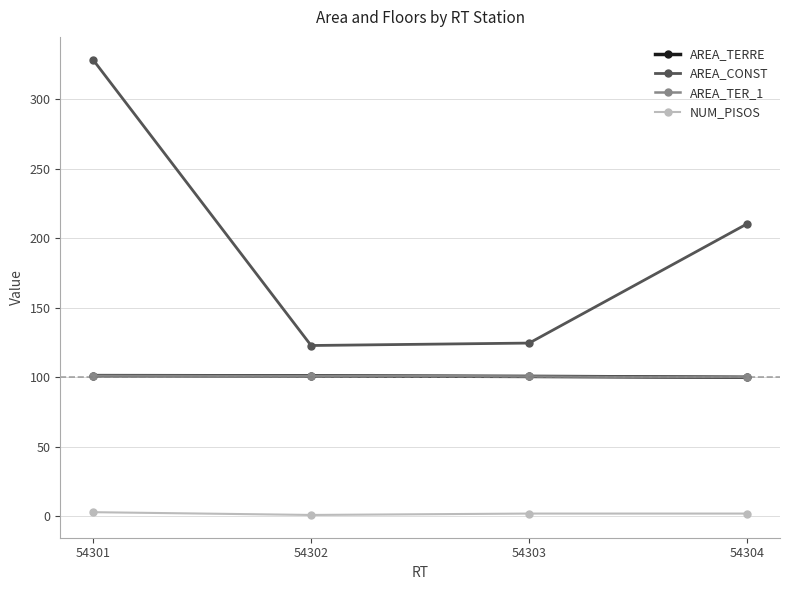

True or false: NUM_PISOS and AREA_CONST intersect in this chart.

False